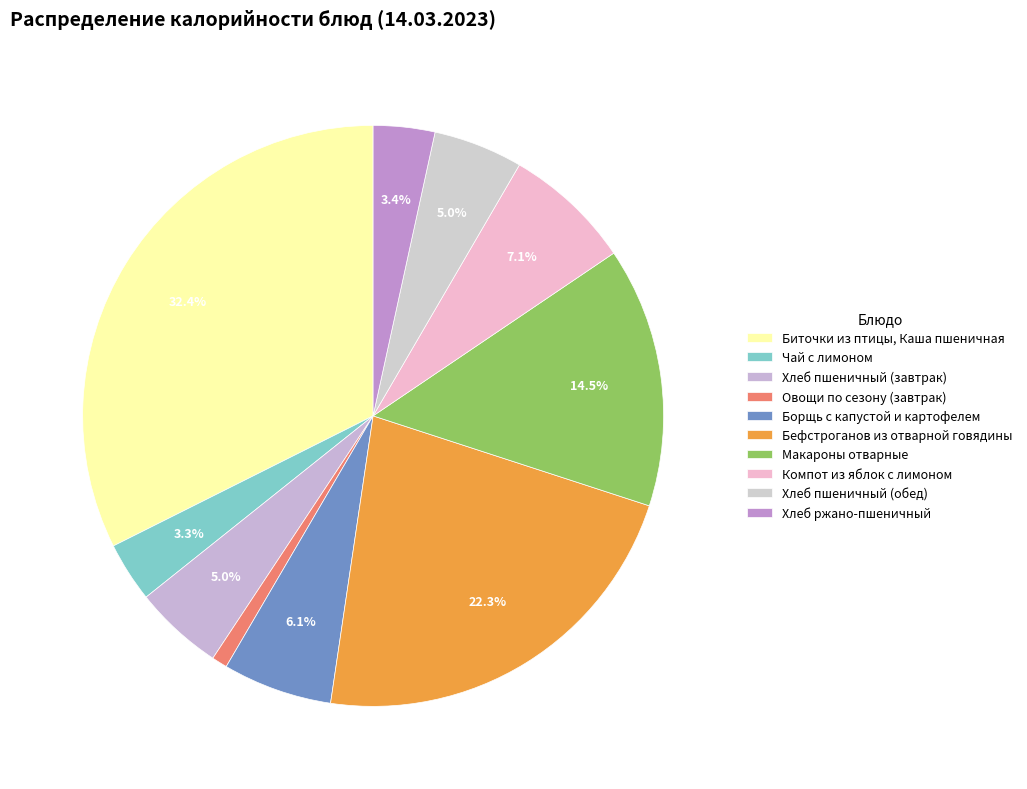

Approximately how many times larger is the value at Компот из яблок с лимоном compared to Биточки из птицы, Каша пшеничная?

0.2